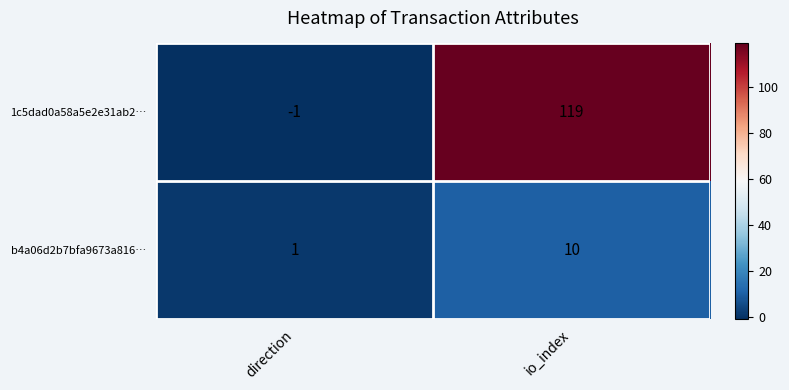

At which category does the chart reach its minimum across all series?

direction